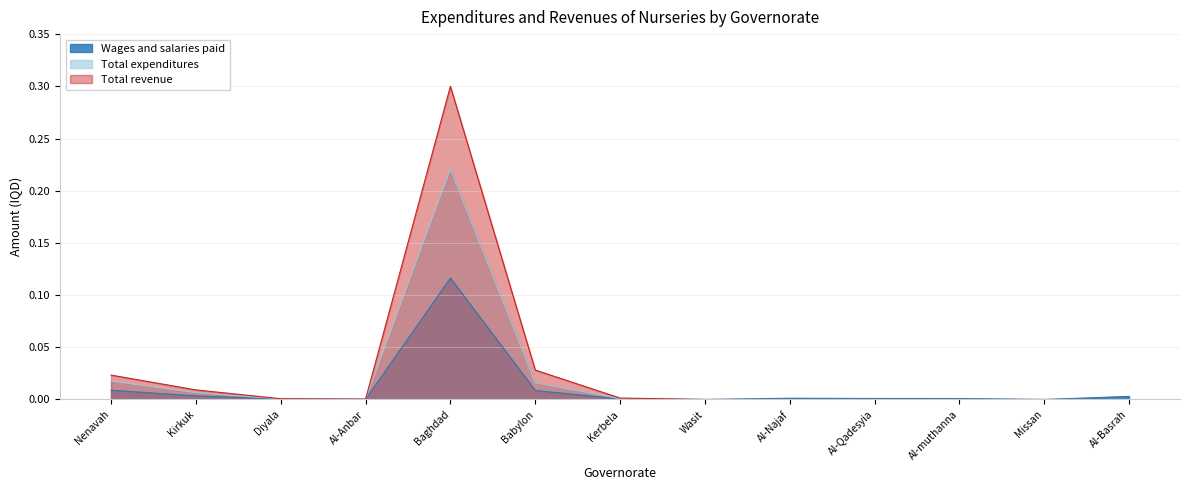

True or false: Wages and salaries paid and Total revenue intersect in this chart.

False